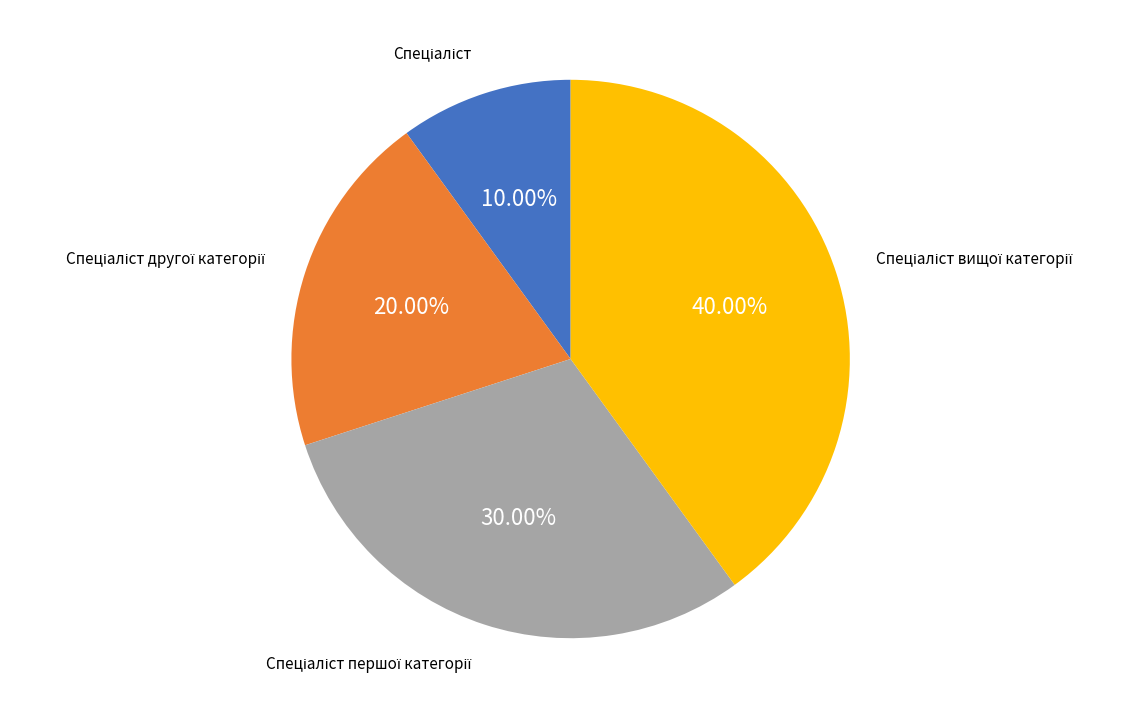

To the nearest percent, what is the average slice percentage?

25%